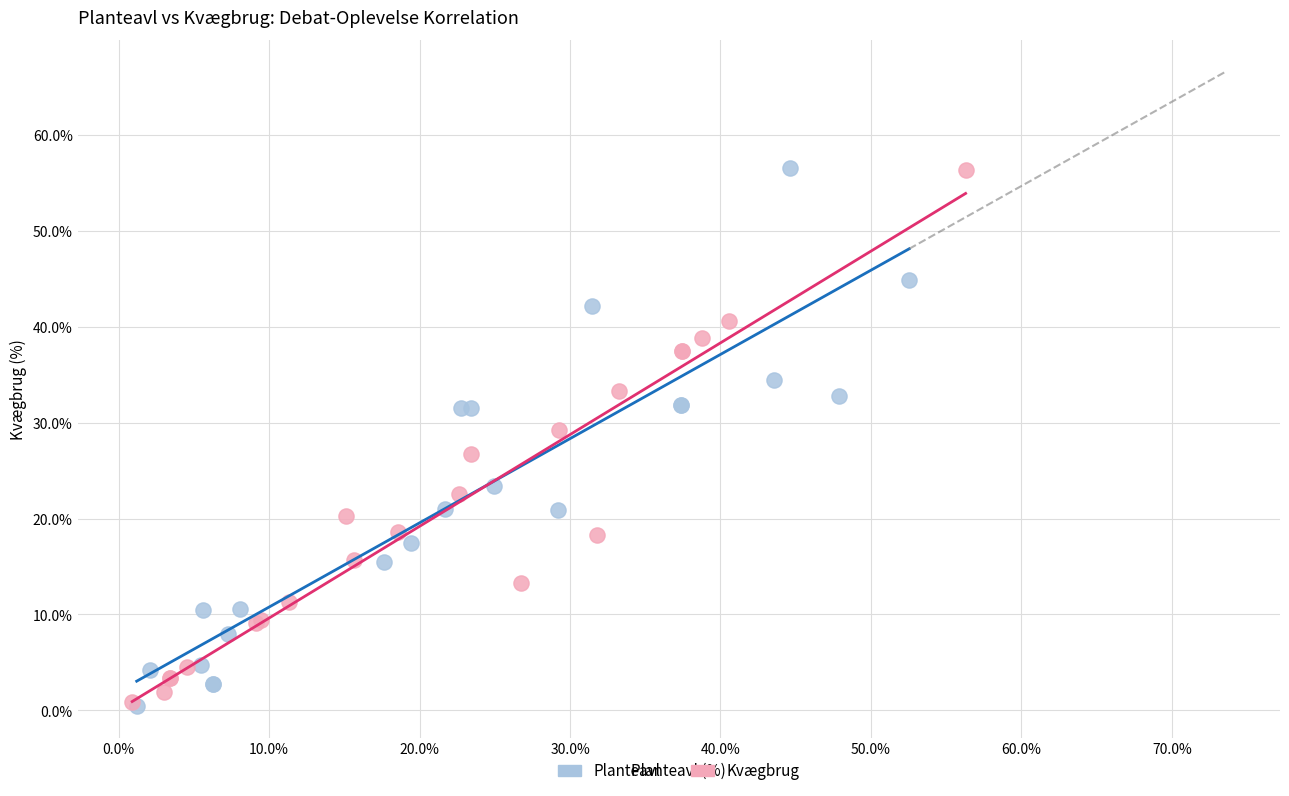

What are all the series names shown in the legend?

Planteavl, Kvægbrug